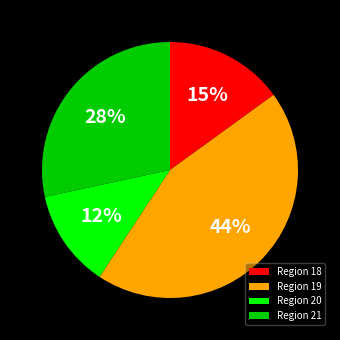

Is there any slice that represents more than half of the pie?

No